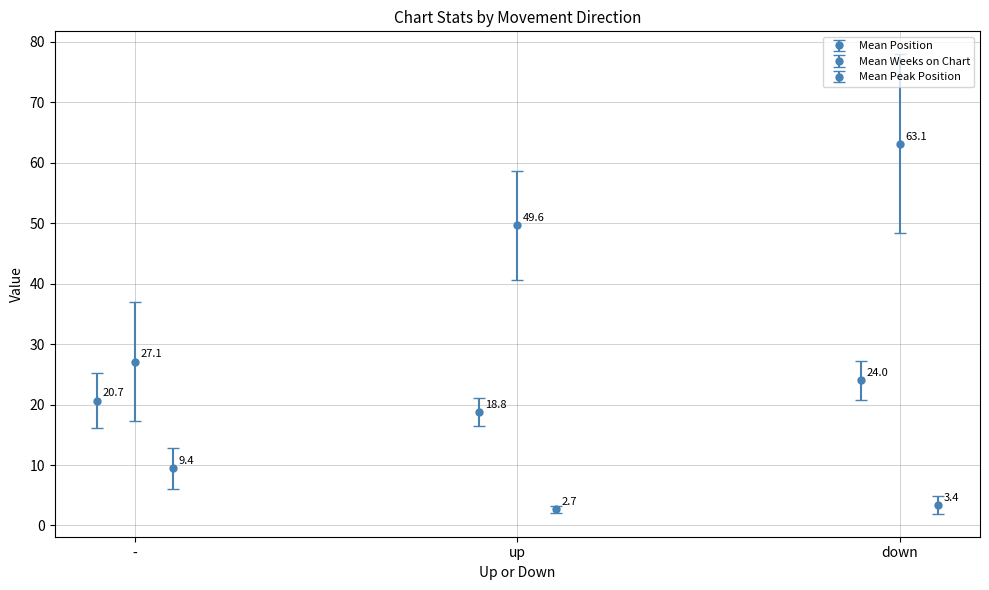

Is it true that Mean Weeks on Chart equals 29.3 at up?

False